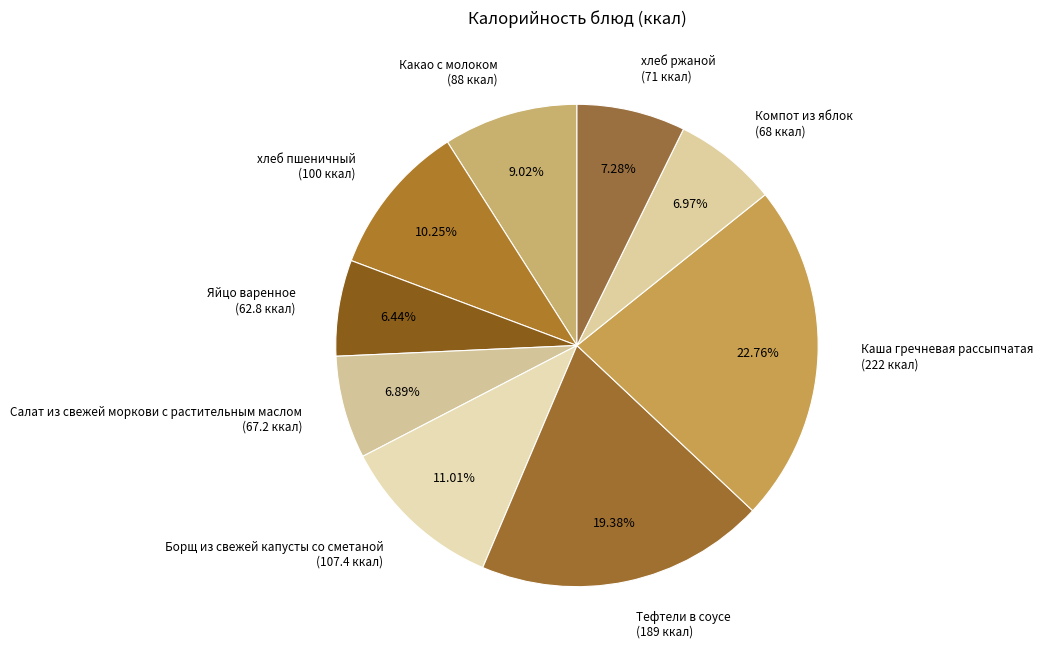

What percentage is NOT represented by Борщ из свежей капусты со сметаной?

89.0%